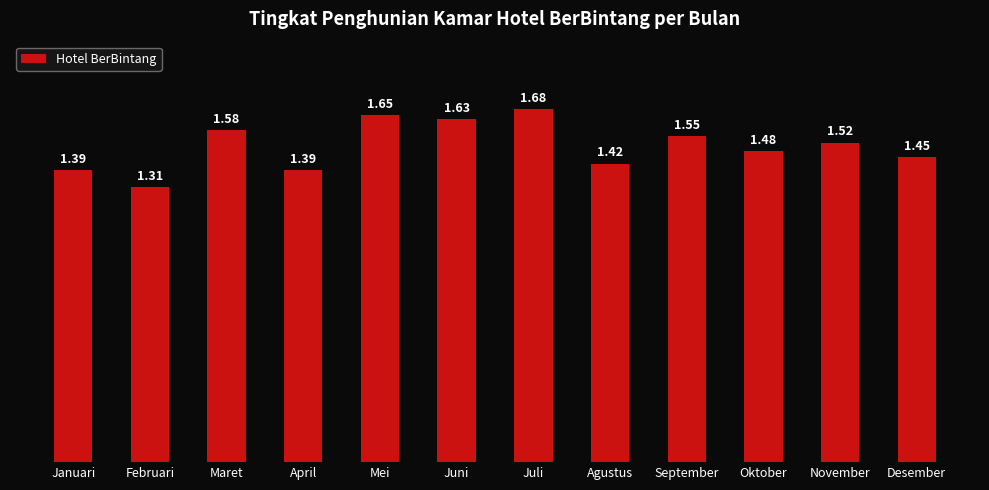

Which category has the highest value across all series?

Juli